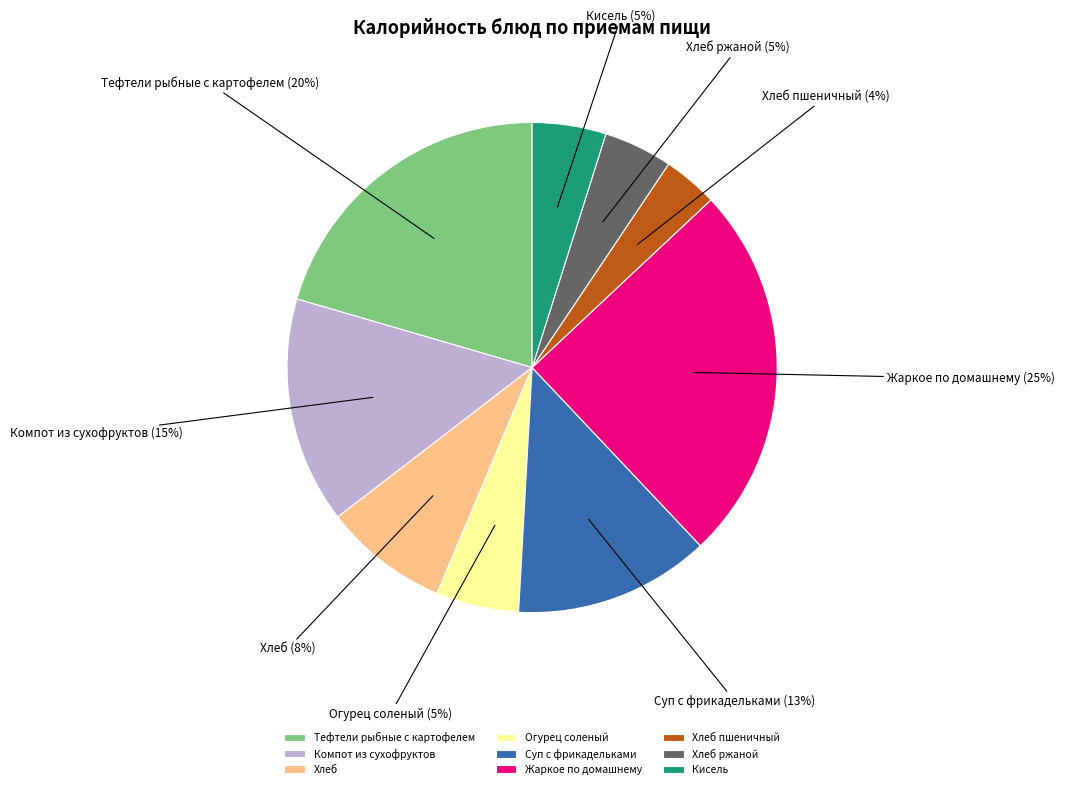

To the nearest percent, what percentage of the pie is Хлеб ржаной?

5%